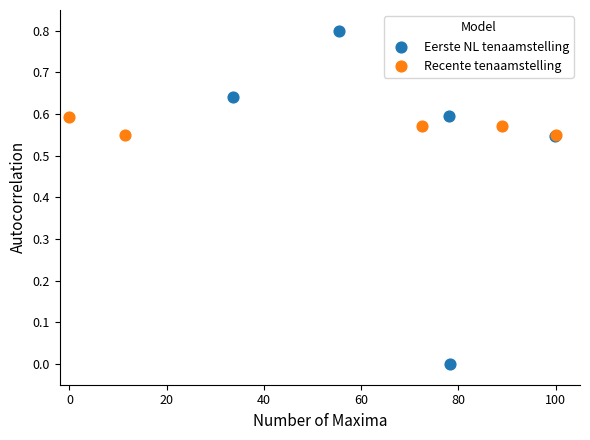

Which series contains the lowest Y value?

Eerste NL tenaamstelling